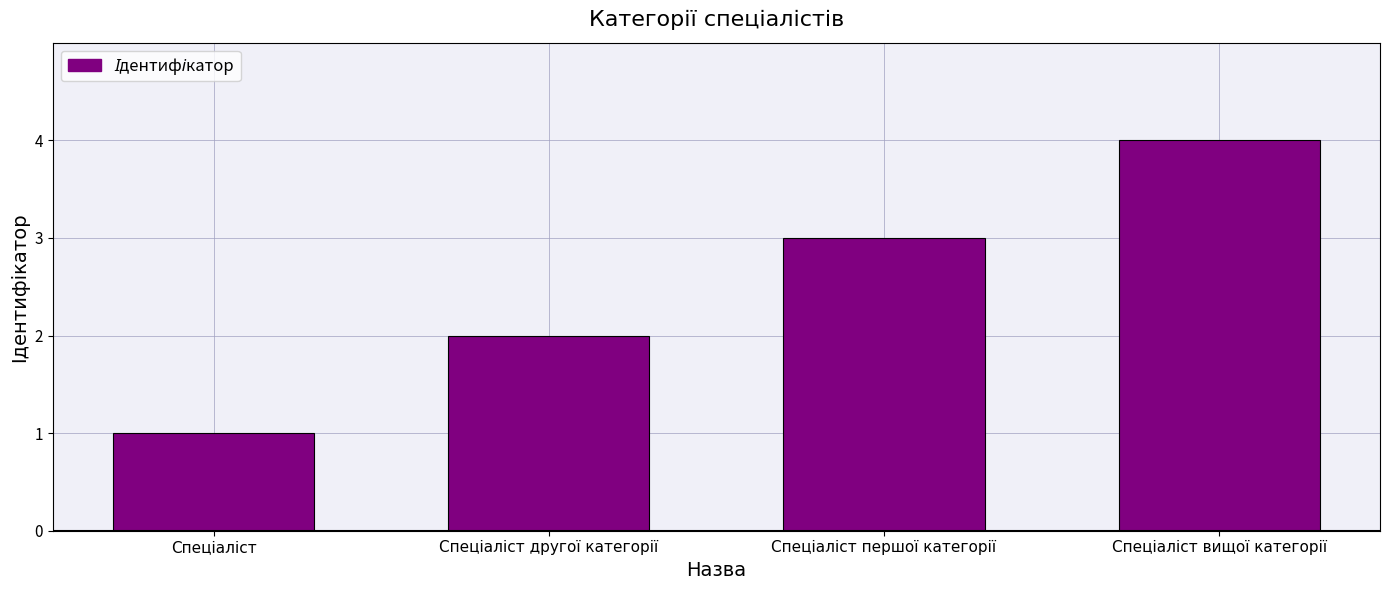

What is the maximum value shown in the chart?

4